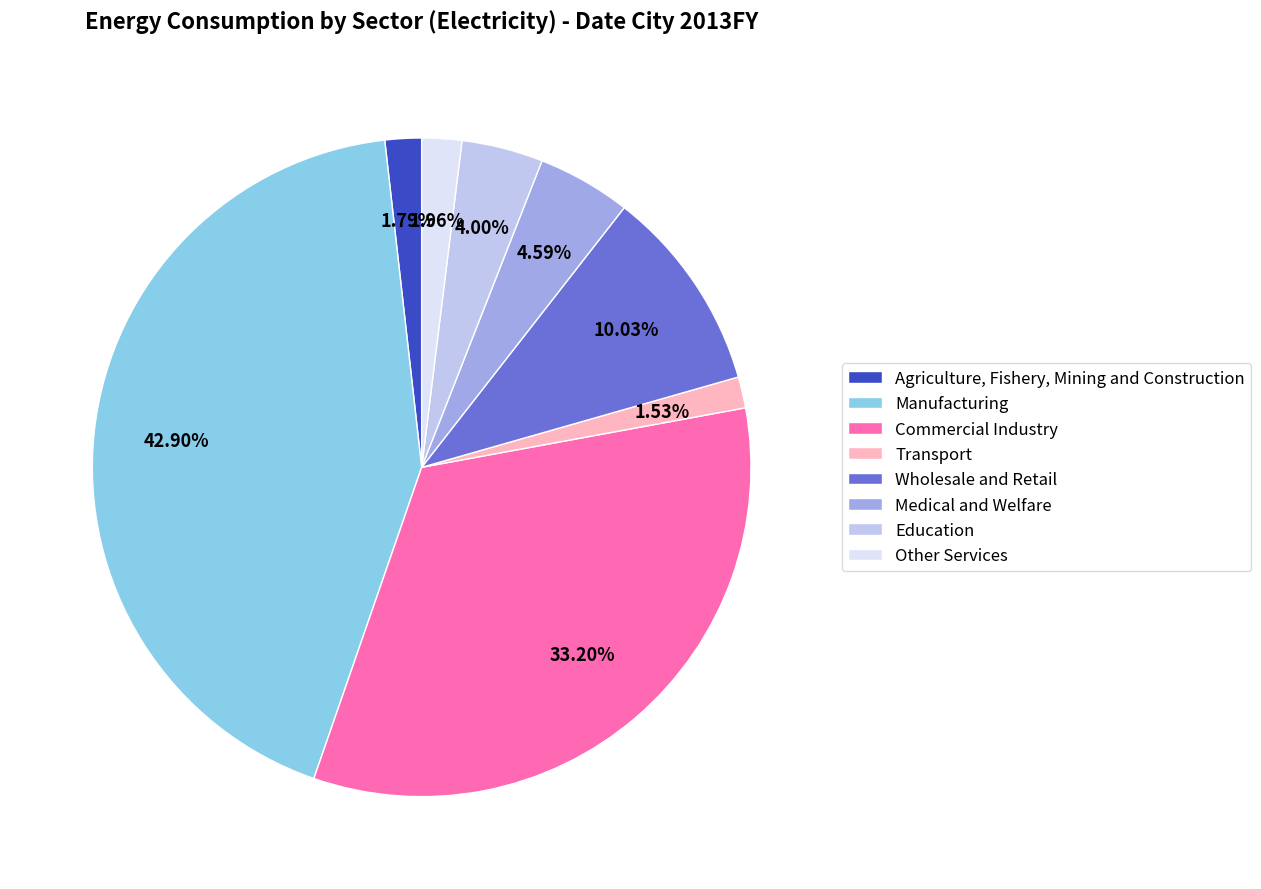

What percentage do Medical and Welfare and Other Services together represent?

6.5%